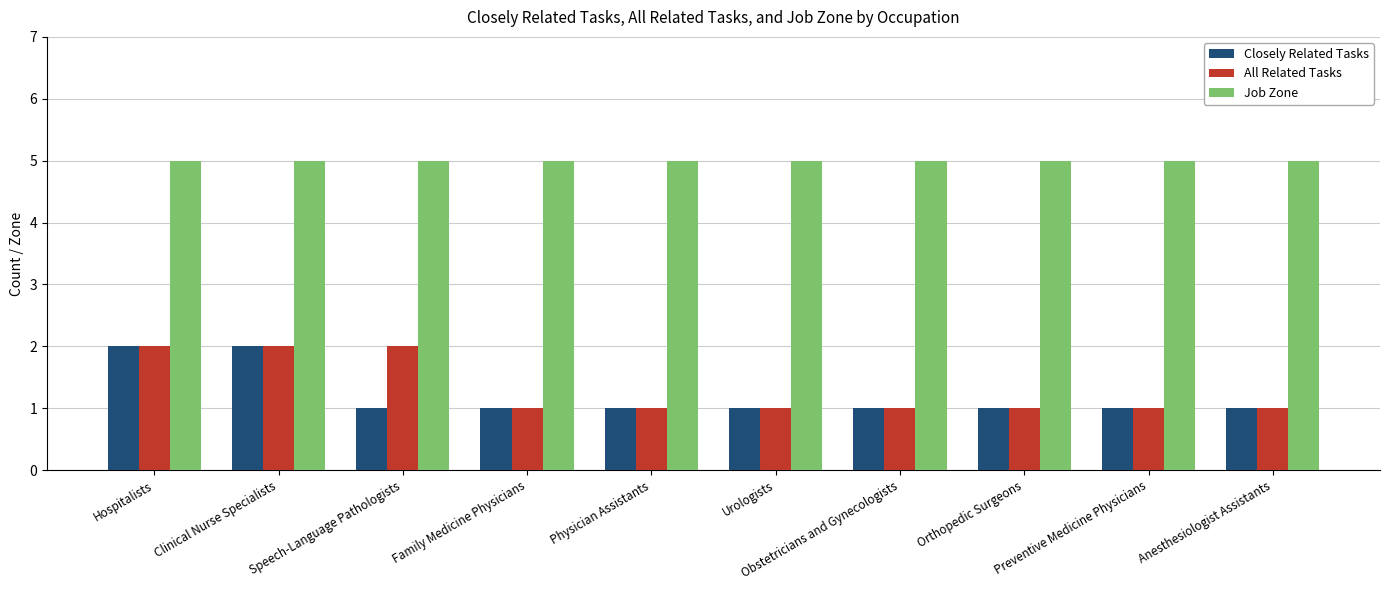

What is the greatest value displayed?

5